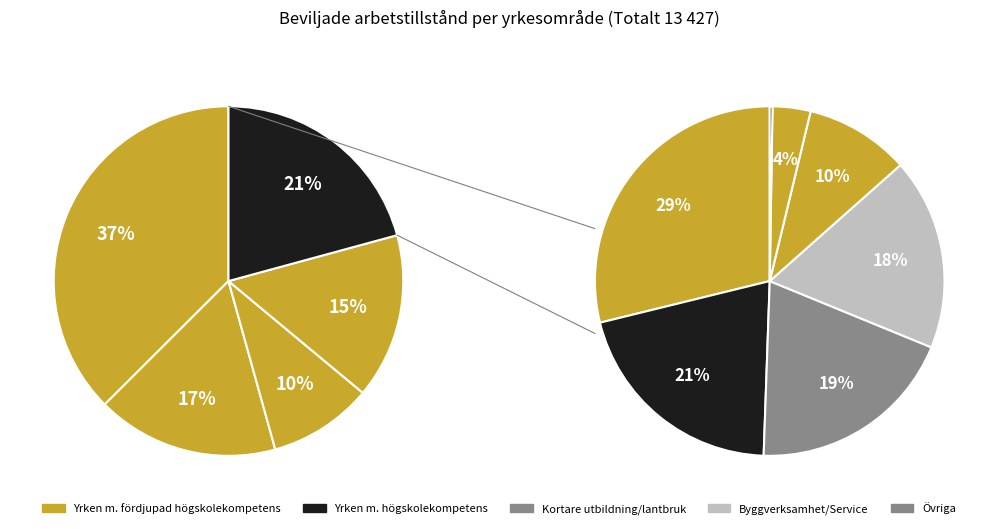

How much of the chart is everything except Militära yrken?

99.9%